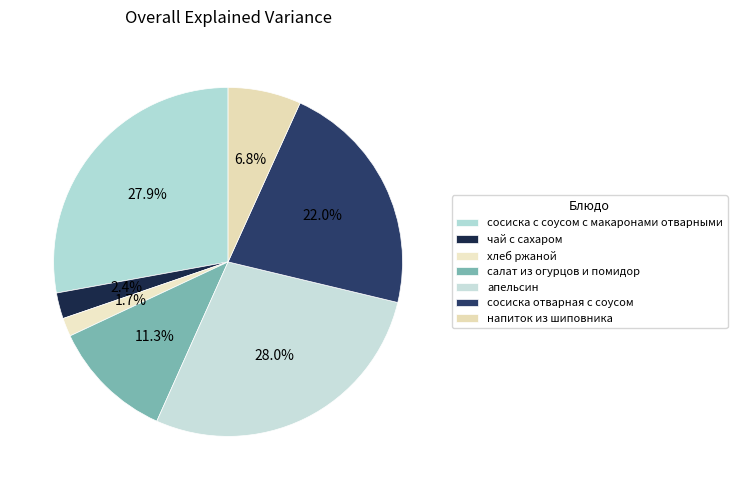

Combined, do напиток из шиповника and салат из огурцов и помидор account for over 50%?

No